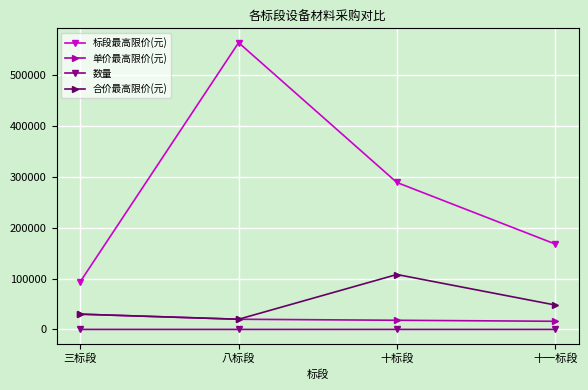

What is the maximum value for 标段最高限价(元)?

564000